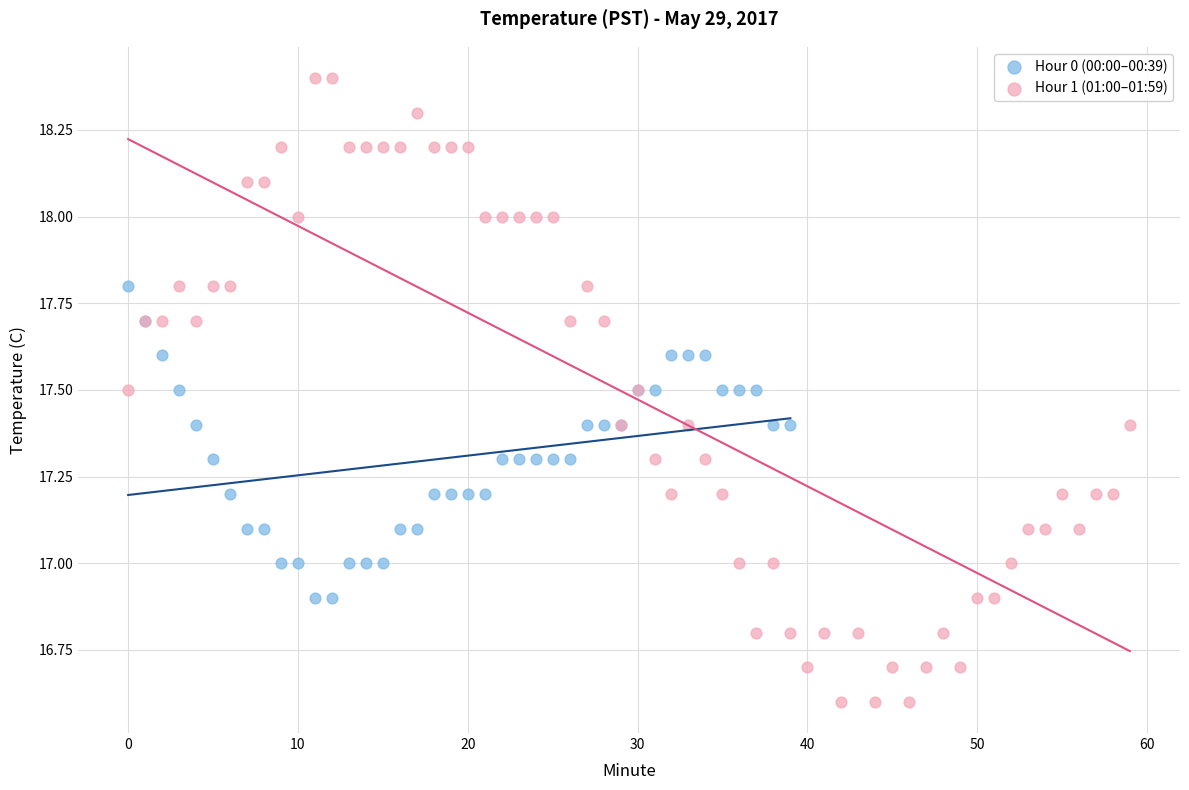

Which series has the widest spread of Y values?

Hour 1 (01:00–01:59)